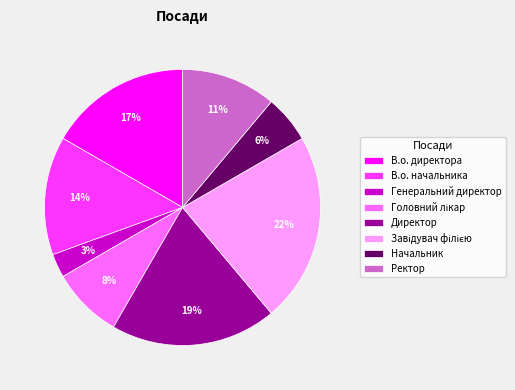

What is the ratio of the value at В.о. директора to the value at В.о. начальника?

1.2